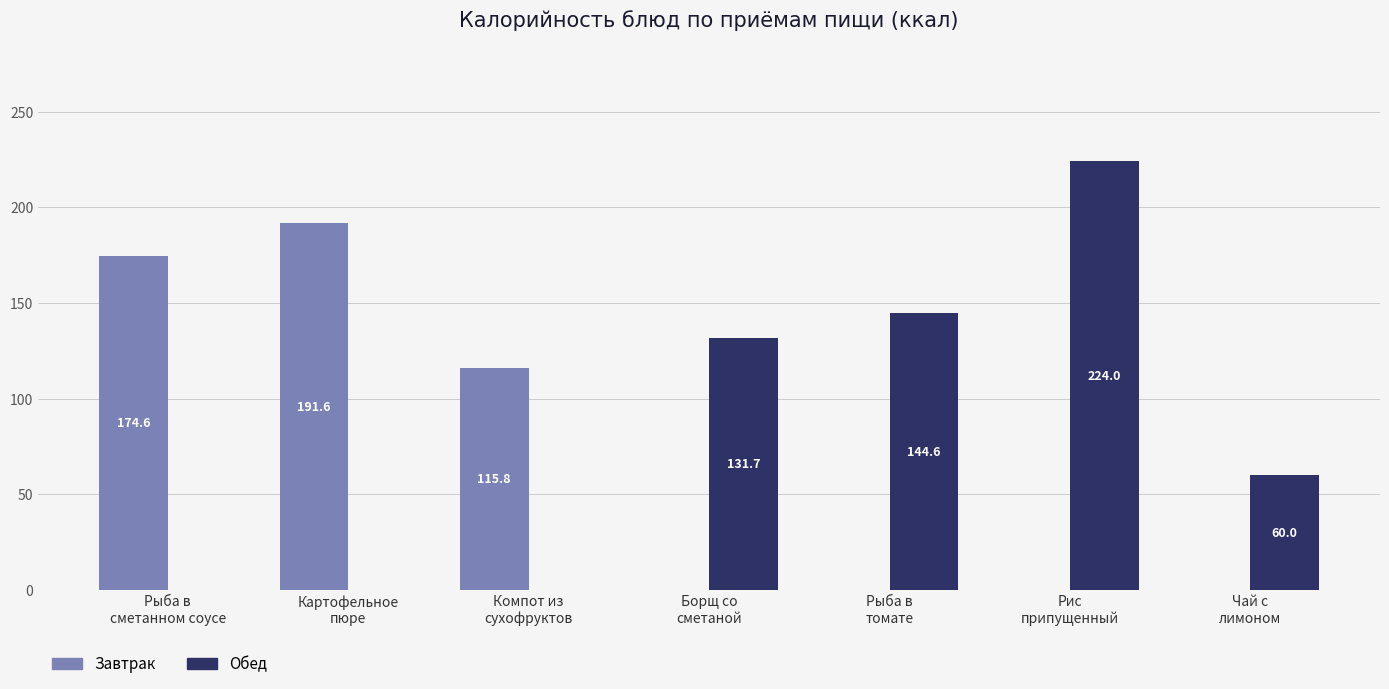

Reading left to right, list all the values displayed in this chart.

Завтрак: Рыба в
сметанном соусе=174.6	Картофельное
пюре=191.6	Компот из
сухофруктов=115.8	Борщ со
сметаной=0.0	Рыба в
томате=0.0	Рис
припущенный=0.0	Чай с
лимоном=0.0
Обед: Рыба в
сметанном соусе=0.0	Картофельное
пюре=0.0	Компот из
сухофруктов=0.0	Борщ со
сметаной=131.7	Рыба в
томате=144.6	Рис
припущенный=224.0	Чай с
лимоном=60.0